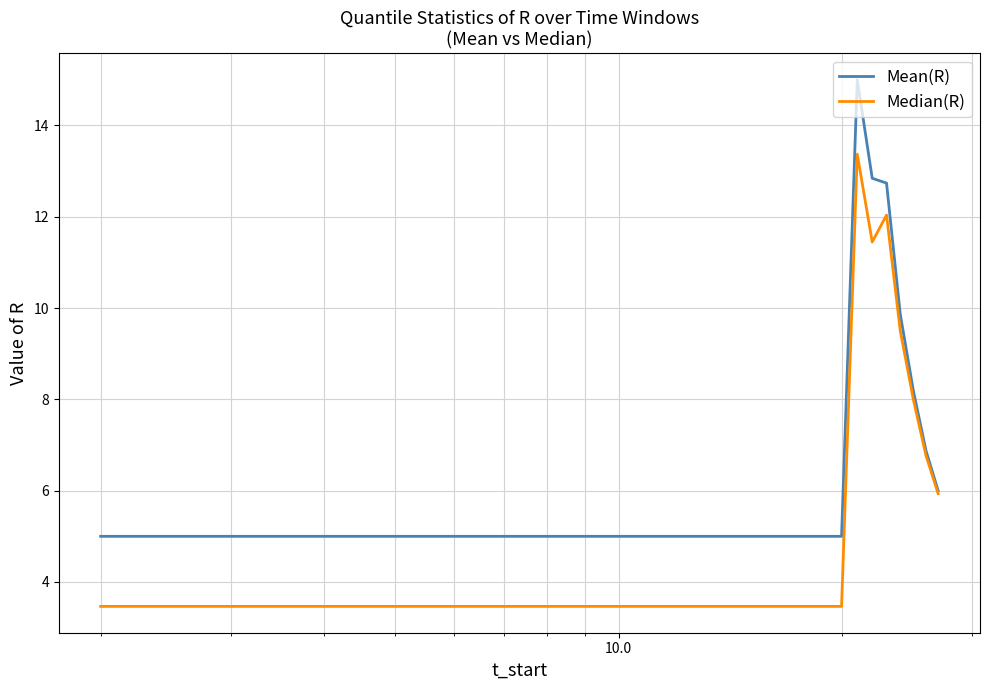

Which series has the largest total across all categories?

Mean(R)